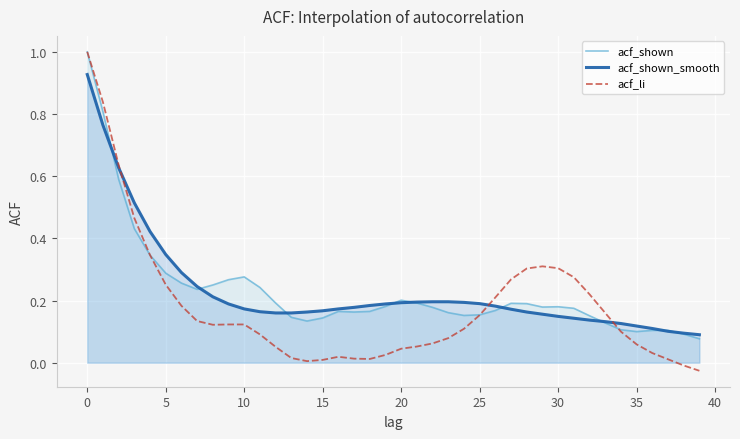

True or false: acf_li and acf_shown_smooth intersect in this chart.

True